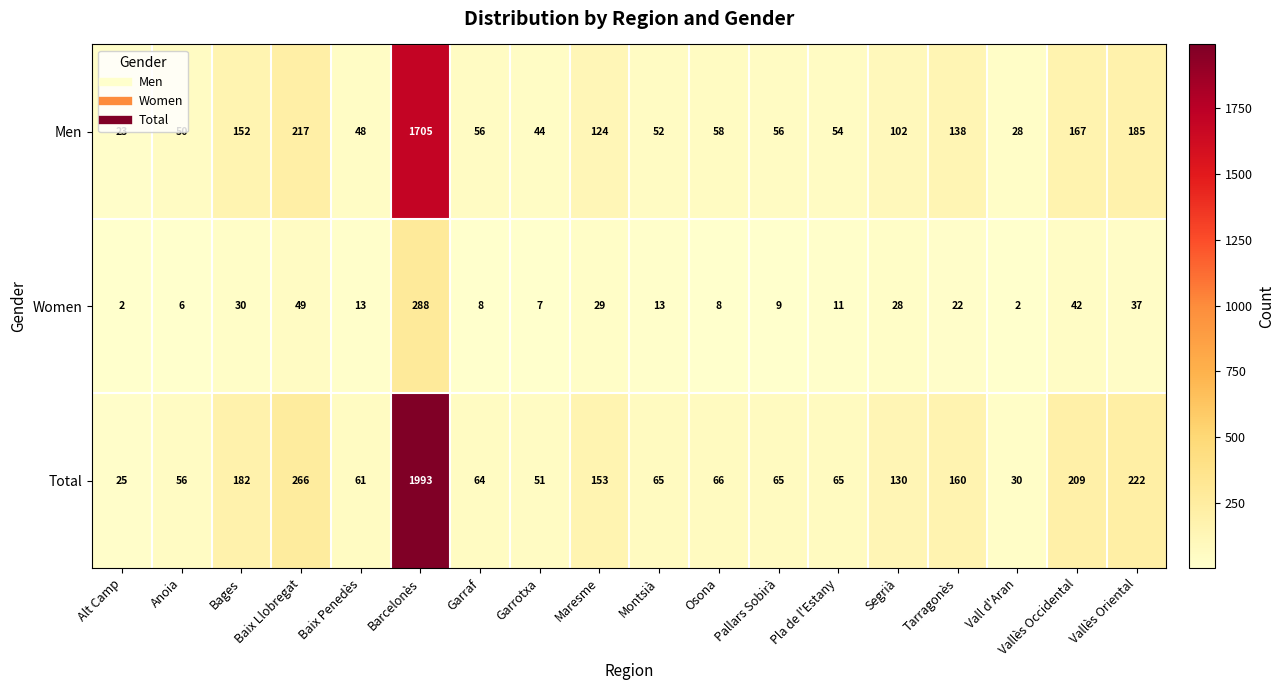

Which series has the largest total across all categories?

Total